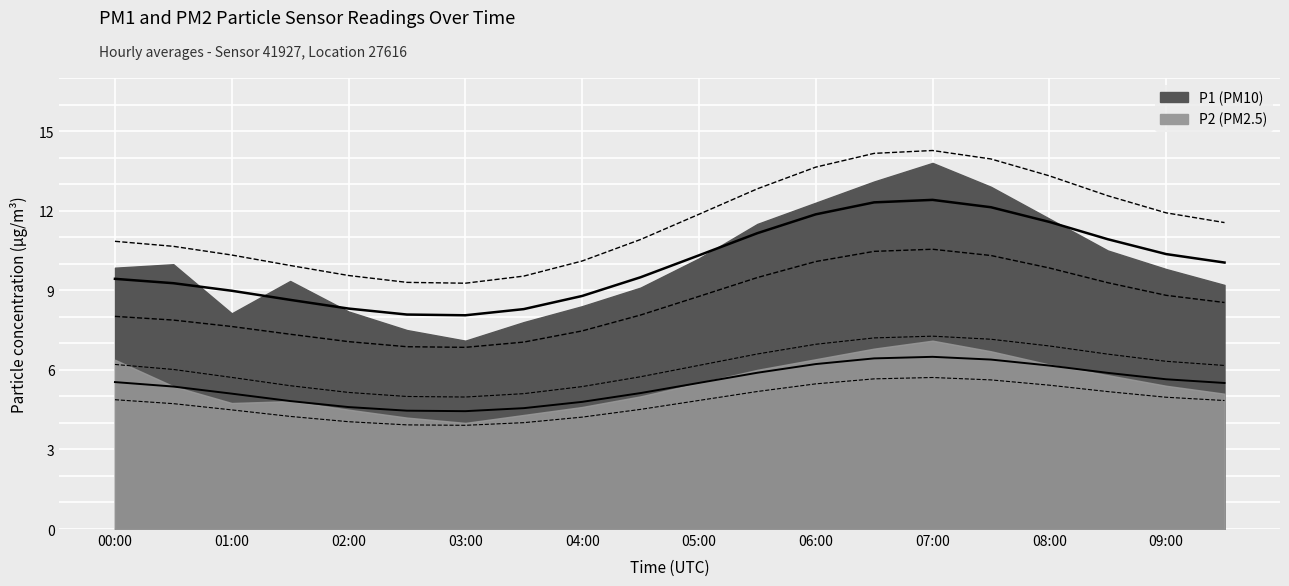

Reading left to right, transcribe all the data shown in this chart.

P1: 00:00=9.8	00:30=10.0	01:00=8.1	01:30=9.3	02:00=8.2	02:30=7.5	03:00=7.1	03:30=7.8	04:00=8.4	04:30=9.1	05:00=10.2	05:30=11.5	06:00=12.3	06:30=13.1	07:00=13.8	07:30=12.9	08:00=11.7	08:30=10.5	09:00=9.8	09:30=9.2
P2: 00:00=6.4	00:30=5.4	01:00=4.8	01:30=4.8	02:00=4.5	02:30=4.2	03:00=4.0	03:30=4.3	04:00=4.6	04:30=5.0	05:00=5.5	05:30=6.0	06:00=6.4	06:30=6.8	07:00=7.1	07:30=6.7	08:00=6.2	08:30=5.8	09:00=5.4	09:30=5.1